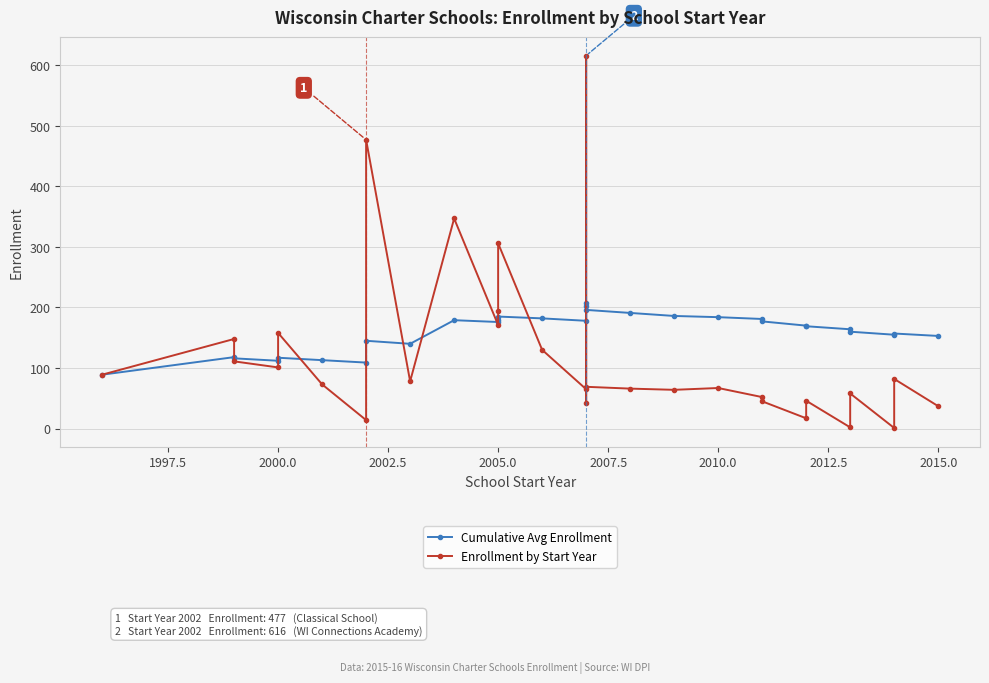

What are all the series names shown in the legend?

Cumulative Avg Enrollment, Enrollment by Start Year